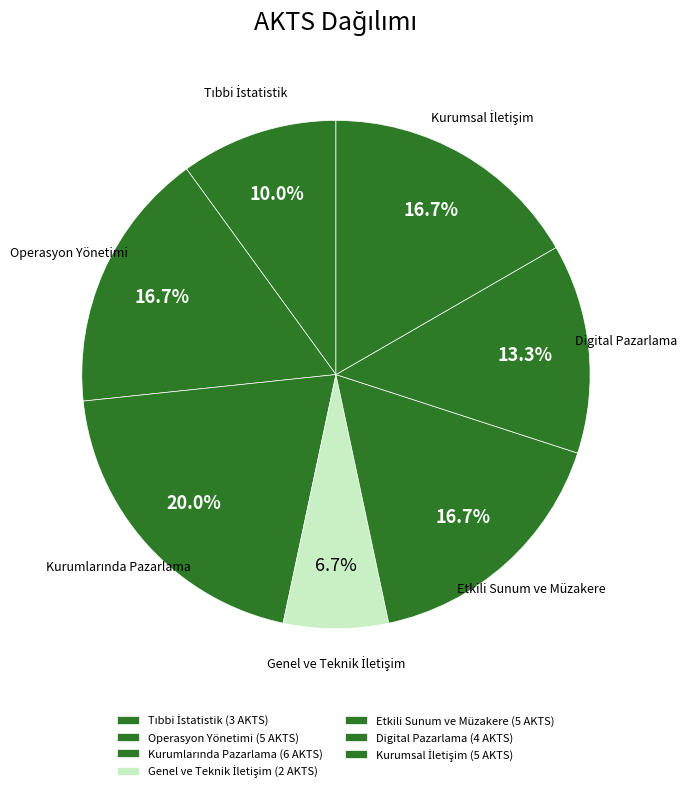

How many slices are in this pie chart?

7